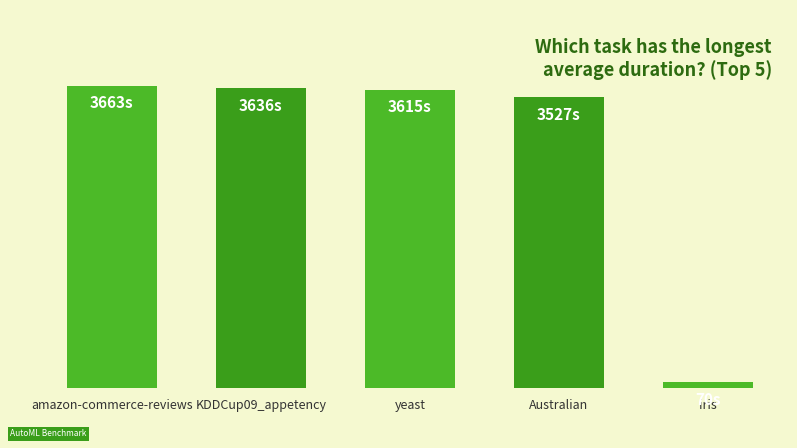

Are the bars horizontal?

No